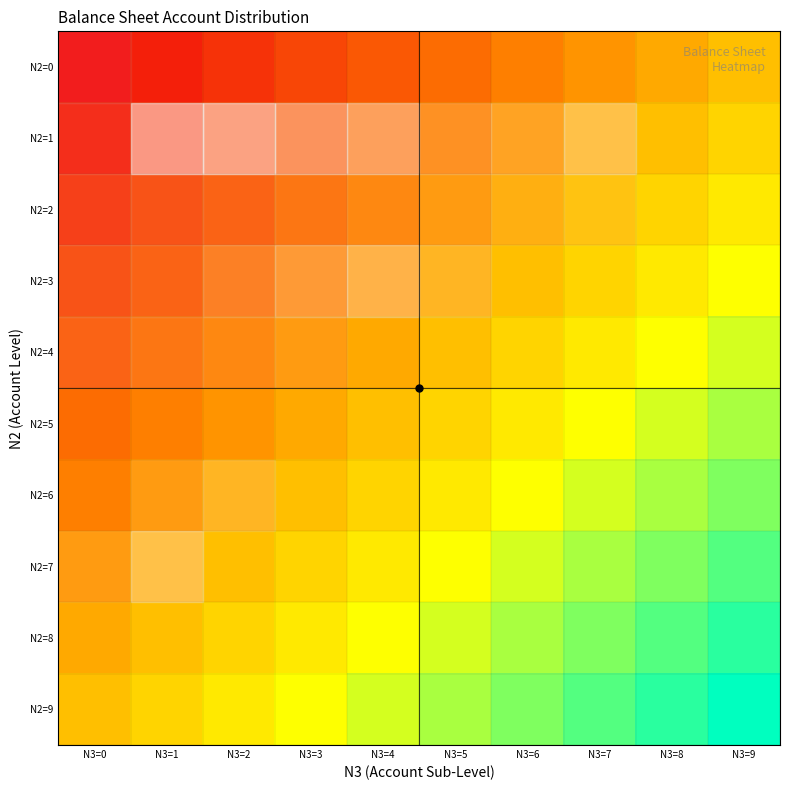

Between N3=0 and N3=2, which is larger?

N3=2